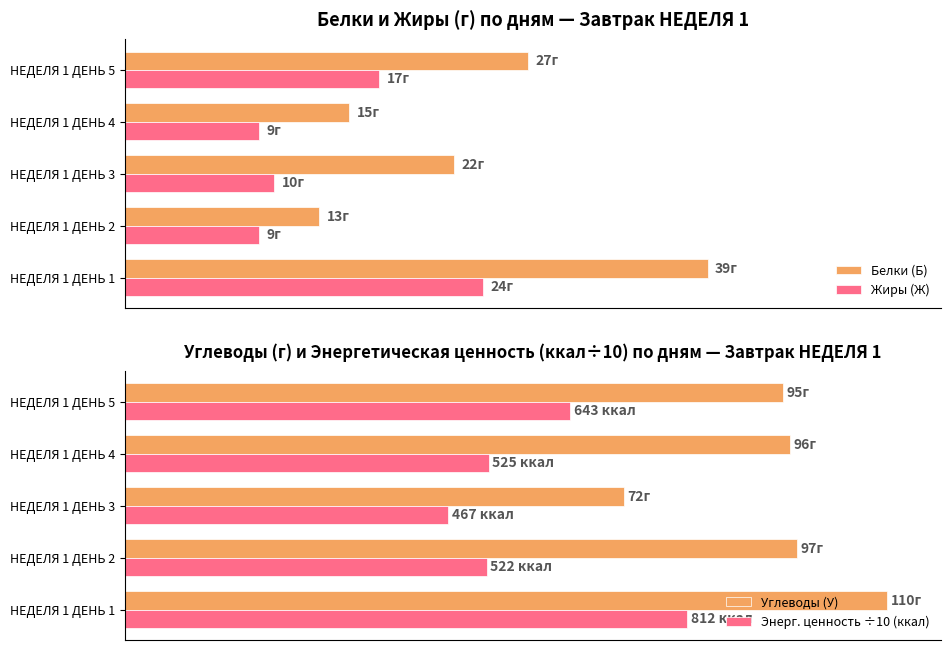

The value of Белки (Б) at 0 is 27.1. True or false?

False